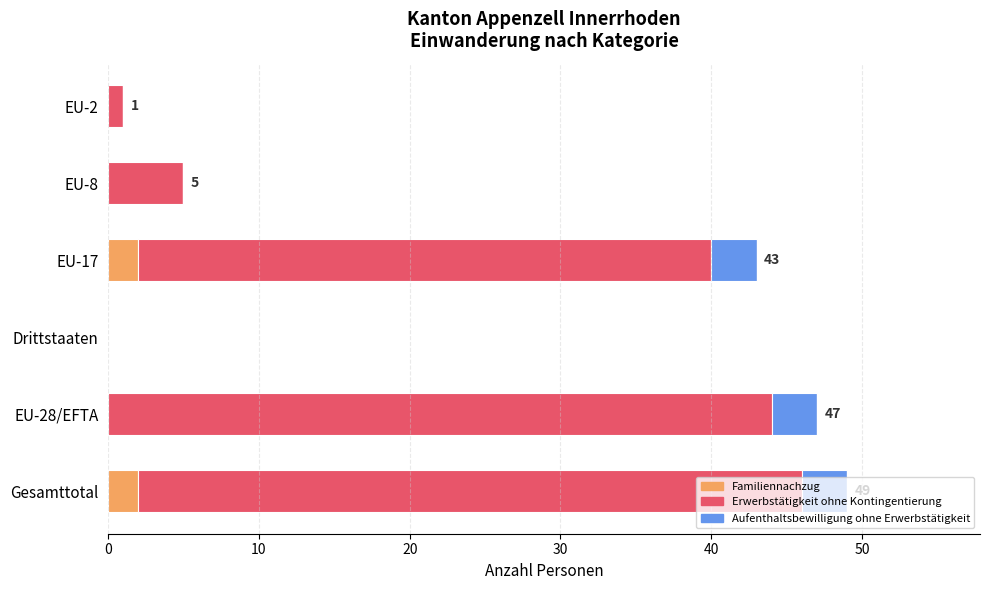

What is the total value across all series at EU-8?

5